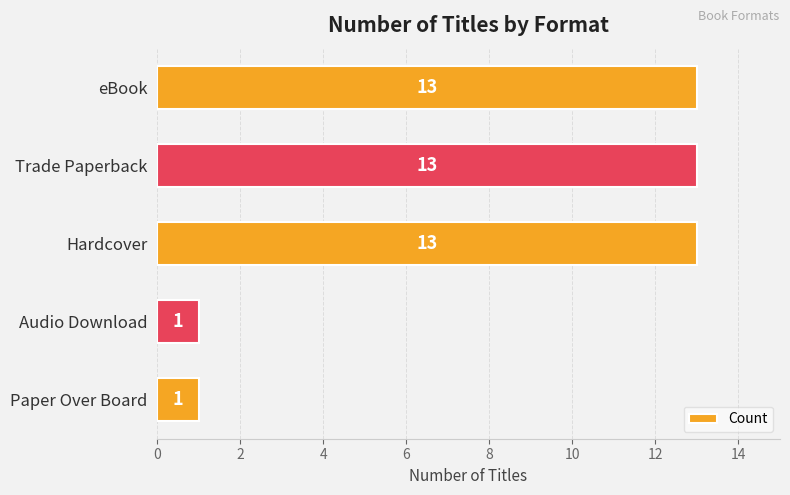

Does the chart contain stacked bars?

No